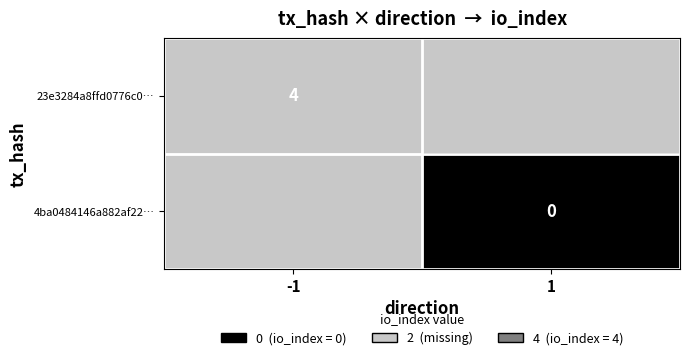

At which category is the sum across all series the highest?

-1